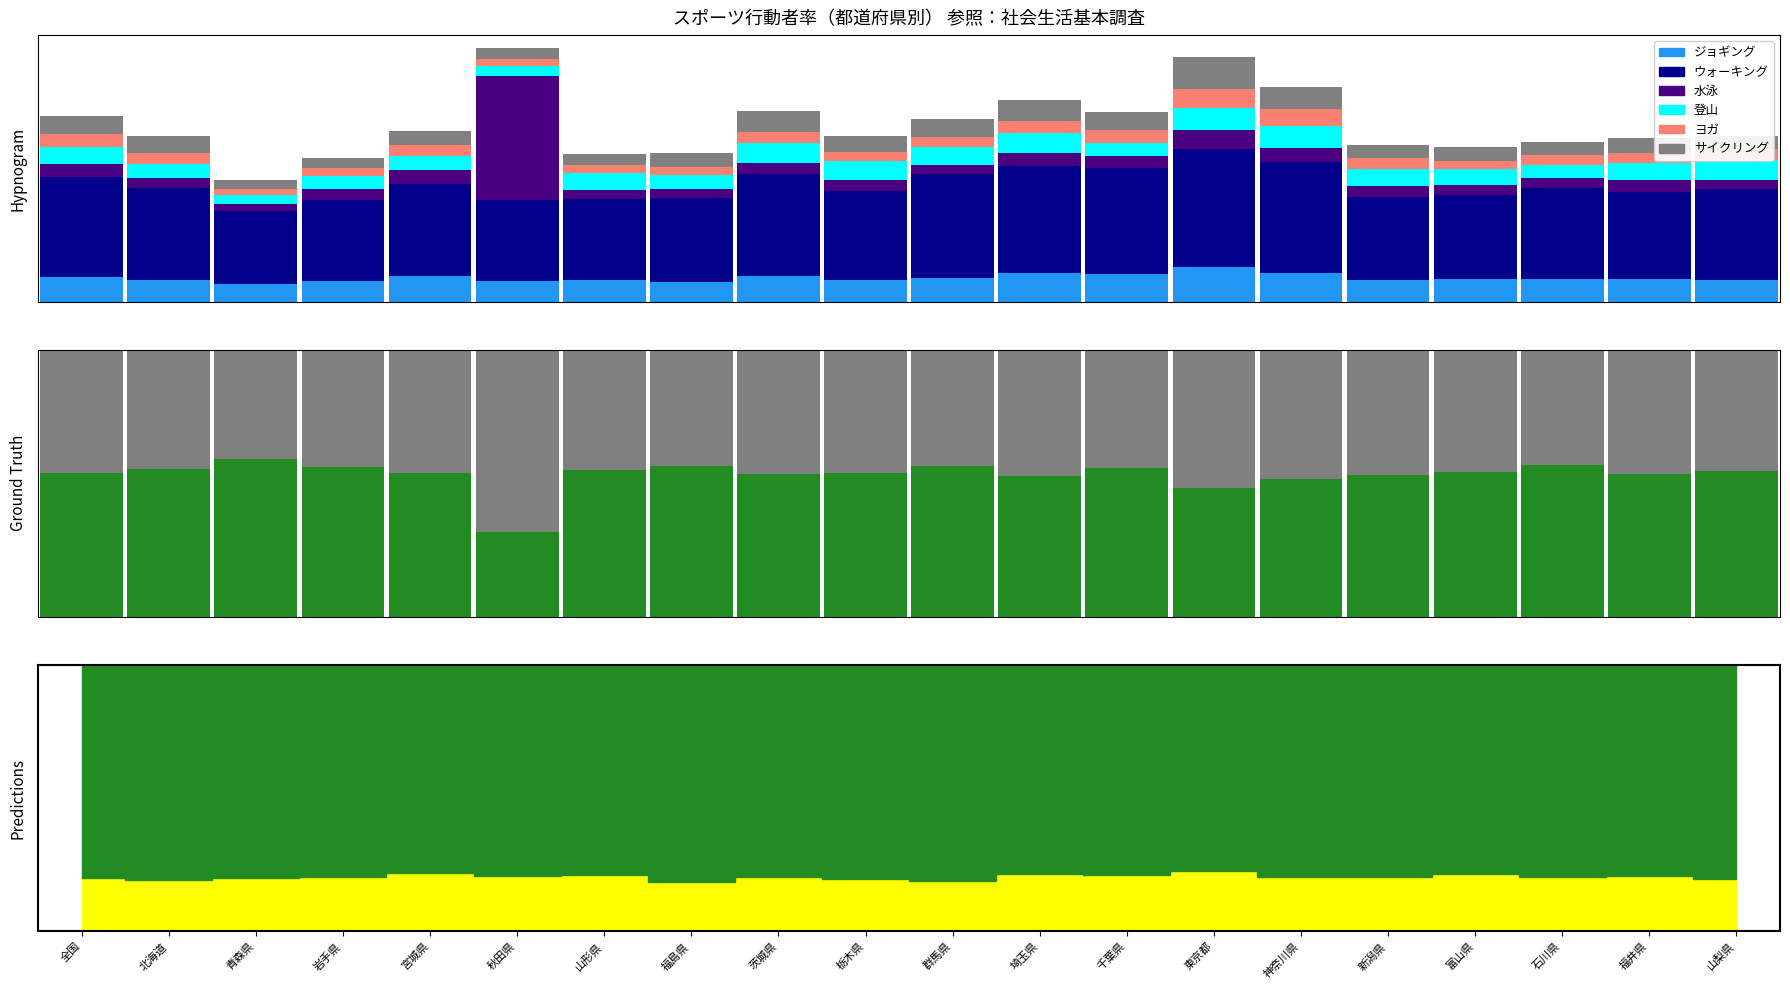

What is the difference between the 登山・ハイキング values at 石川県 and 宮城県?

0.7